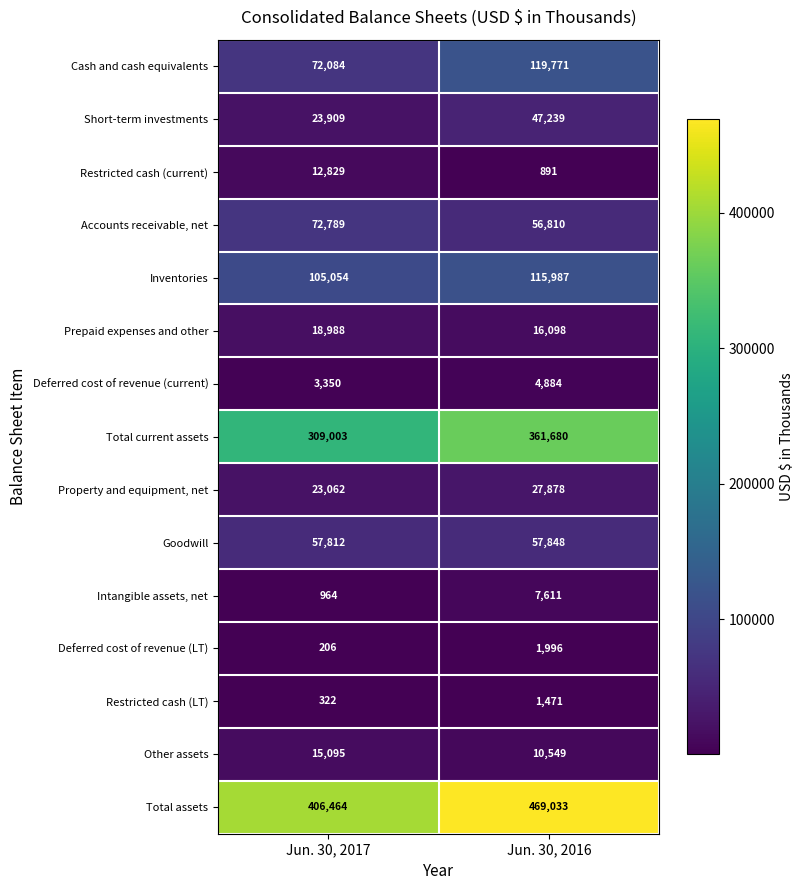

Reading right to left, transcribe all the data shown in this chart.

Cash and cash equivalents: Jun. 30, 2016=119771	Jun. 30, 2017=72084
Short-term investments: Jun. 30, 2016=47239	Jun. 30, 2017=23909
Restricted cash (current): Jun. 30, 2016=891	Jun. 30, 2017=12829
Accounts receivable, net: Jun. 30, 2016=56810	Jun. 30, 2017=72789
Inventories: Jun. 30, 2016=115987	Jun. 30, 2017=105054
Prepaid expenses and other: Jun. 30, 2016=16098	Jun. 30, 2017=18988
Deferred cost of revenue (current): Jun. 30, 2016=4884	Jun. 30, 2017=3350
Total current assets: Jun. 30, 2016=361680	Jun. 30, 2017=309003
Property and equipment, net: Jun. 30, 2016=27878	Jun. 30, 2017=23062
Goodwill: Jun. 30, 2016=57848	Jun. 30, 2017=57812
Intangible assets, net: Jun. 30, 2016=7611	Jun. 30, 2017=964
Deferred cost of revenue (LT): Jun. 30, 2016=1996	Jun. 30, 2017=206
Restricted cash (LT): Jun. 30, 2016=1471	Jun. 30, 2017=322
Other assets: Jun. 30, 2016=10549	Jun. 30, 2017=15095
Total assets: Jun. 30, 2016=469033	Jun. 30, 2017=406464